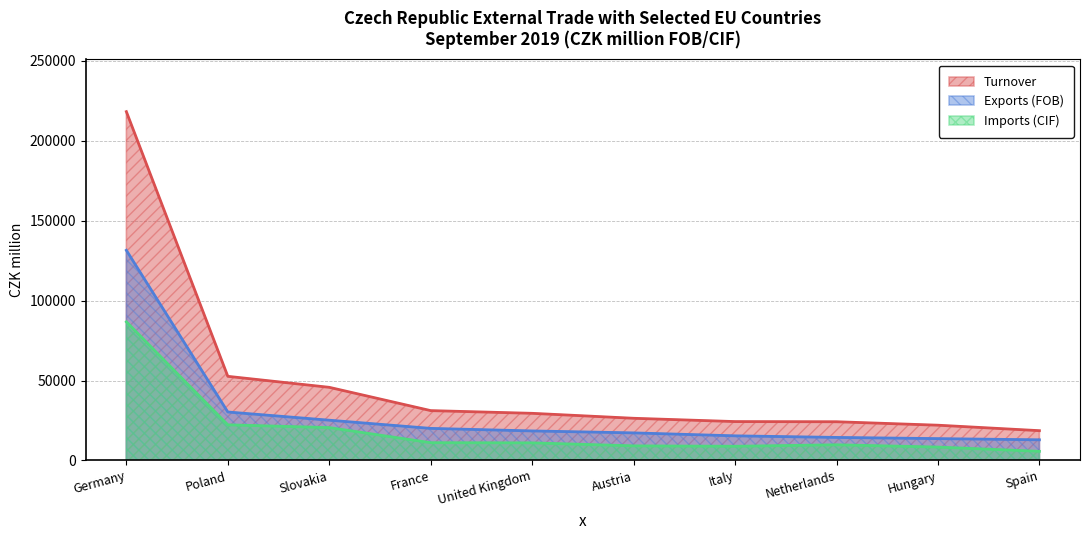

What are all the series names shown in the legend?

Turnover, Exports (FOB), Imports (CIF)